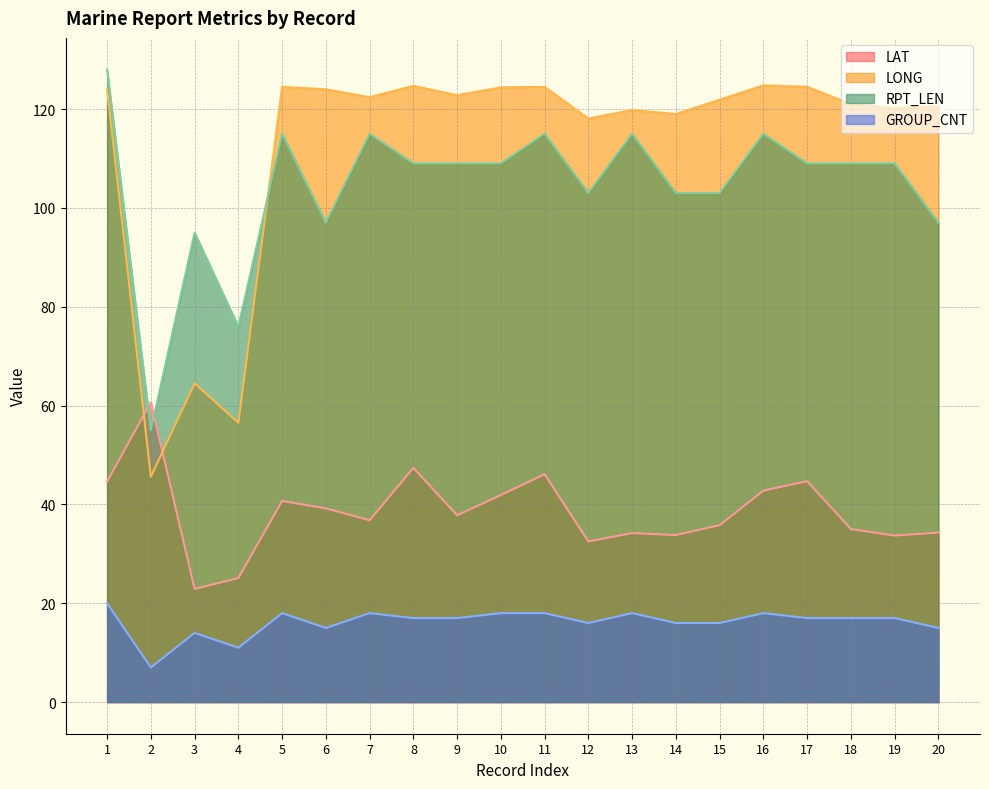

How many lines are shown in the chart?

4